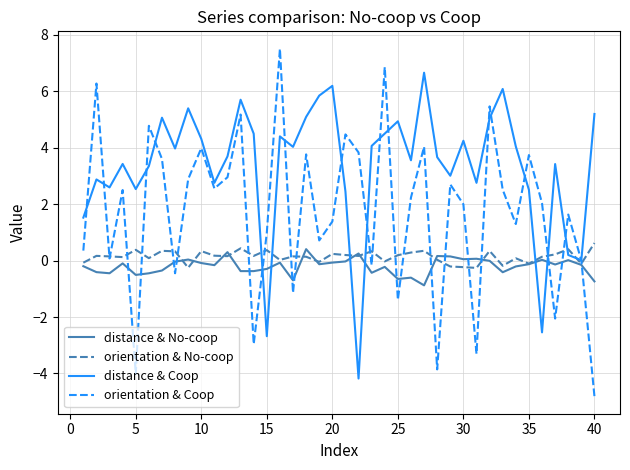

Which series ends up on top after the final intersection of orientation & Coop and distance & No-coop?

distance & No-coop